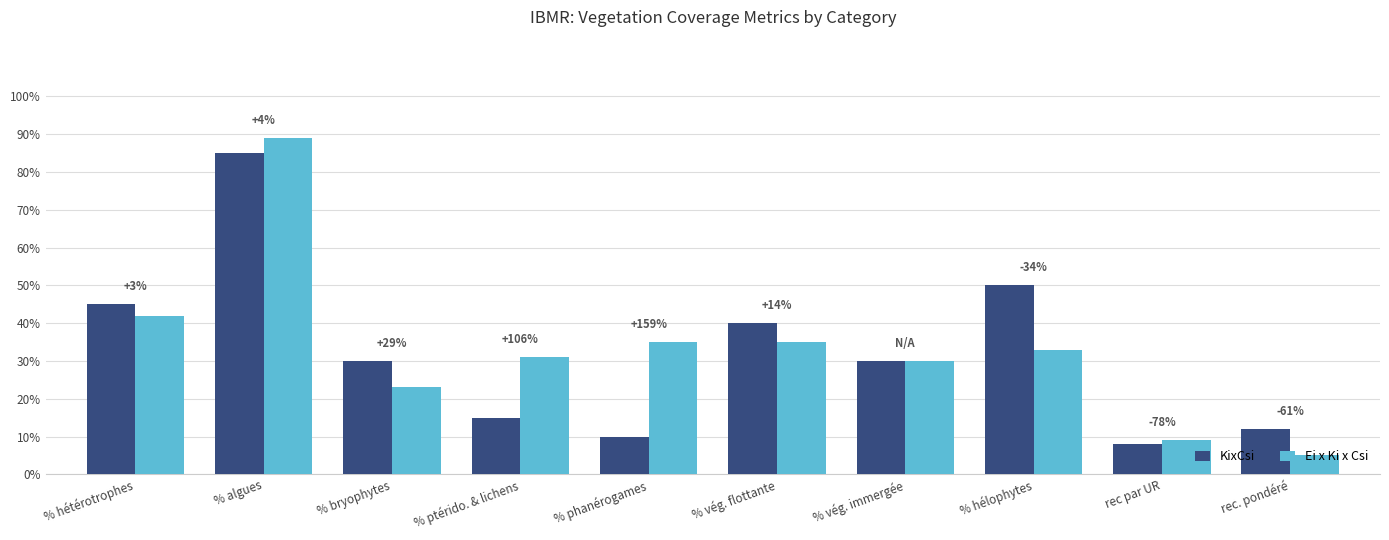

At which category is the sum across all series the highest?

% algues